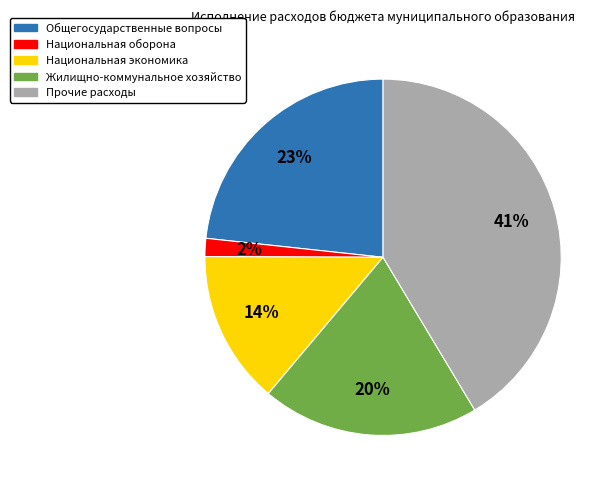

What percentage is the Общегосударственные вопросы slice, to the nearest percent?

23%